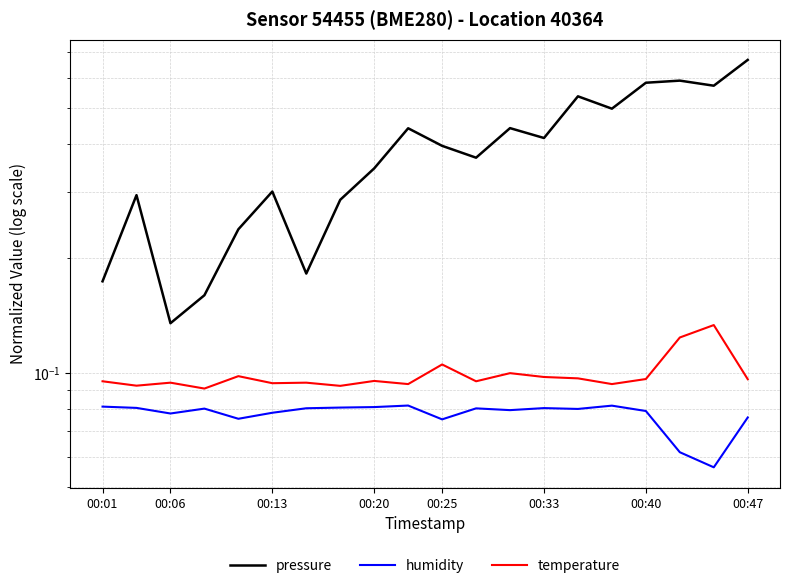

At 00:47, list the series in order from smallest to largest.

humidity, temperature, pressure